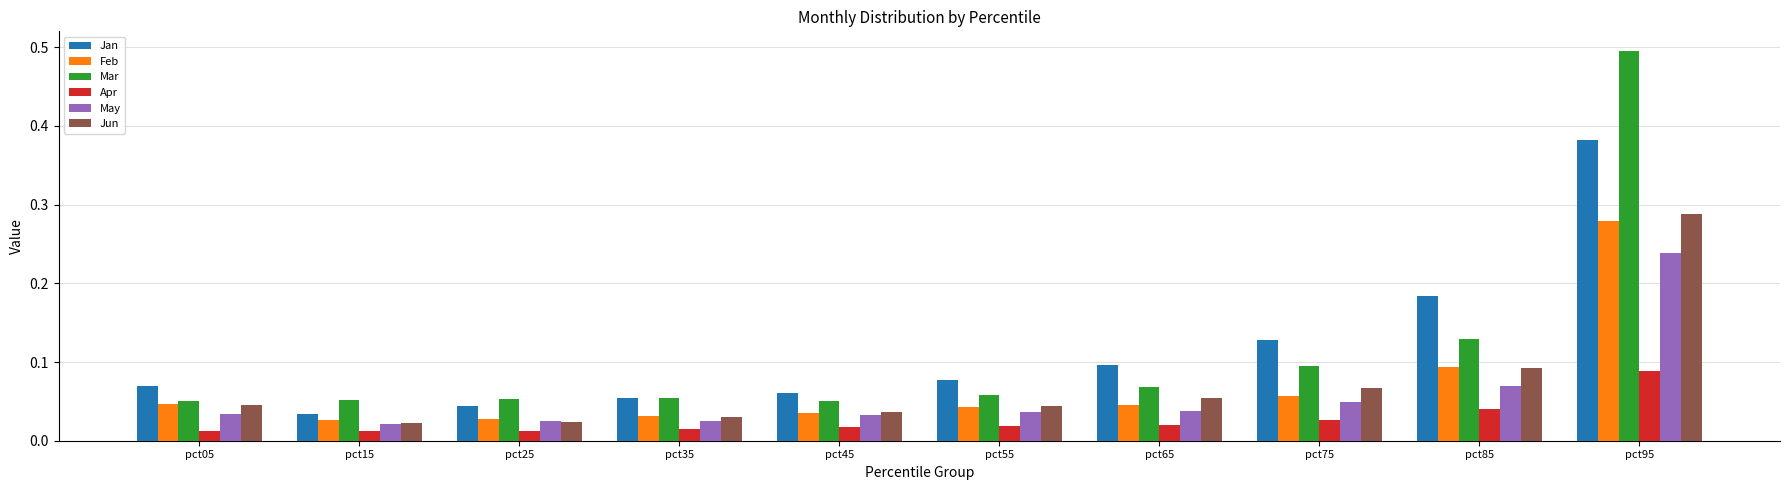

How many groups of bars are there?

10